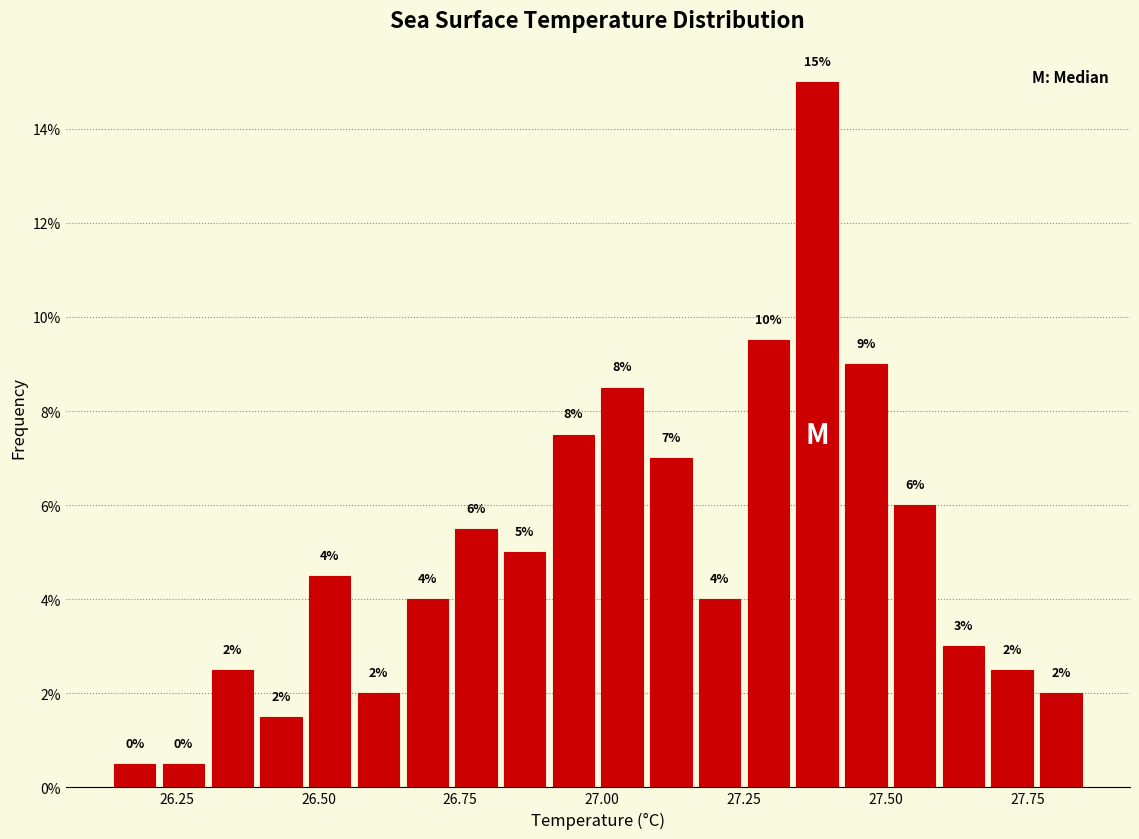

Around what value on the x-axis is the tallest bar? Give the approximate position of its centre, as read against the axis.

27.40